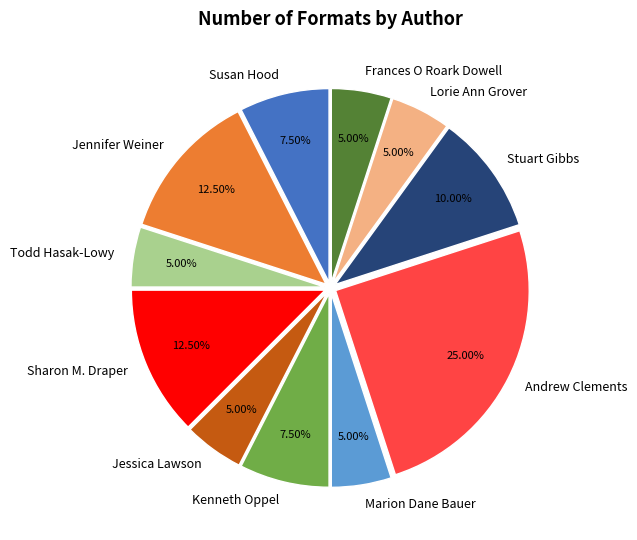

What percentage is the Lorie Ann Grover slice, to the nearest percent?

5%